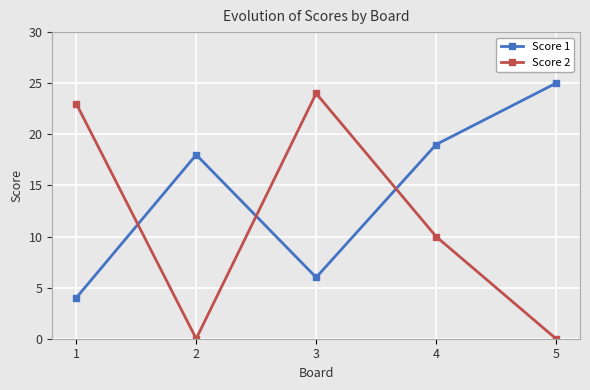

At how many categories does at least one series exceed 8?

5